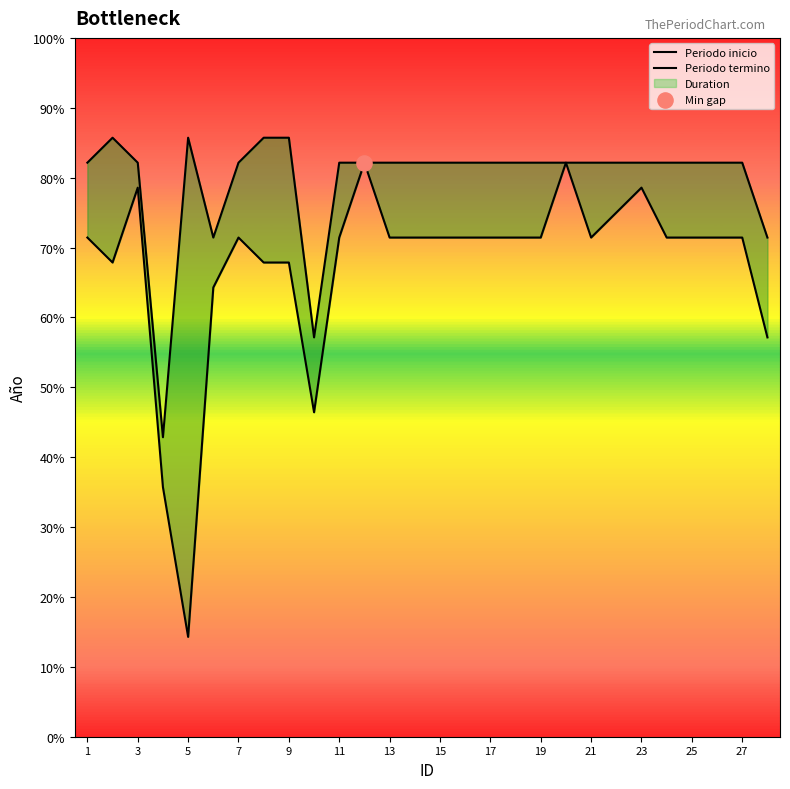

What are all the series names shown in the legend?

Periodo inicio, Periodo termino